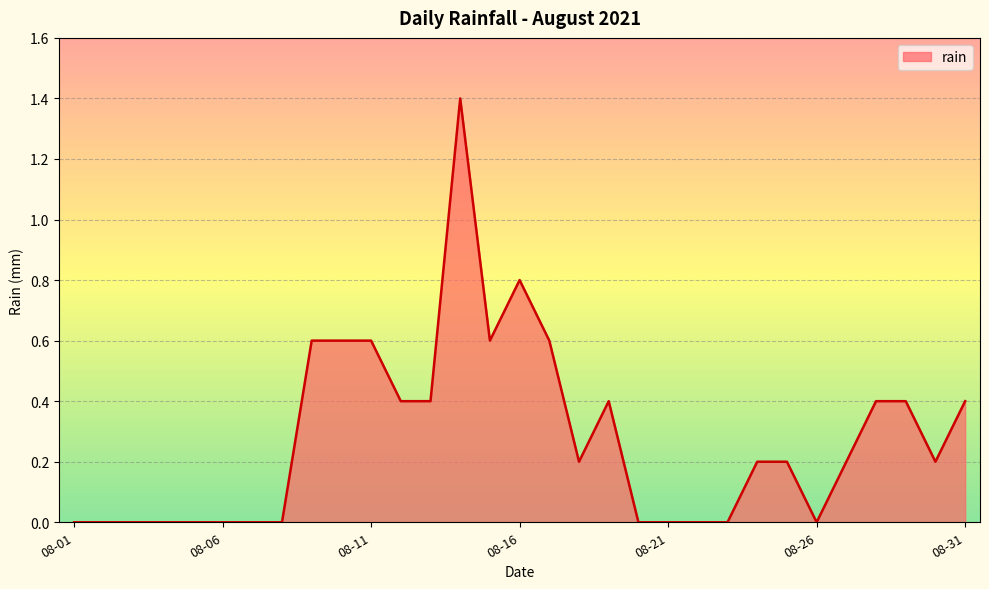

Count the values in the range 0 to 1.

30